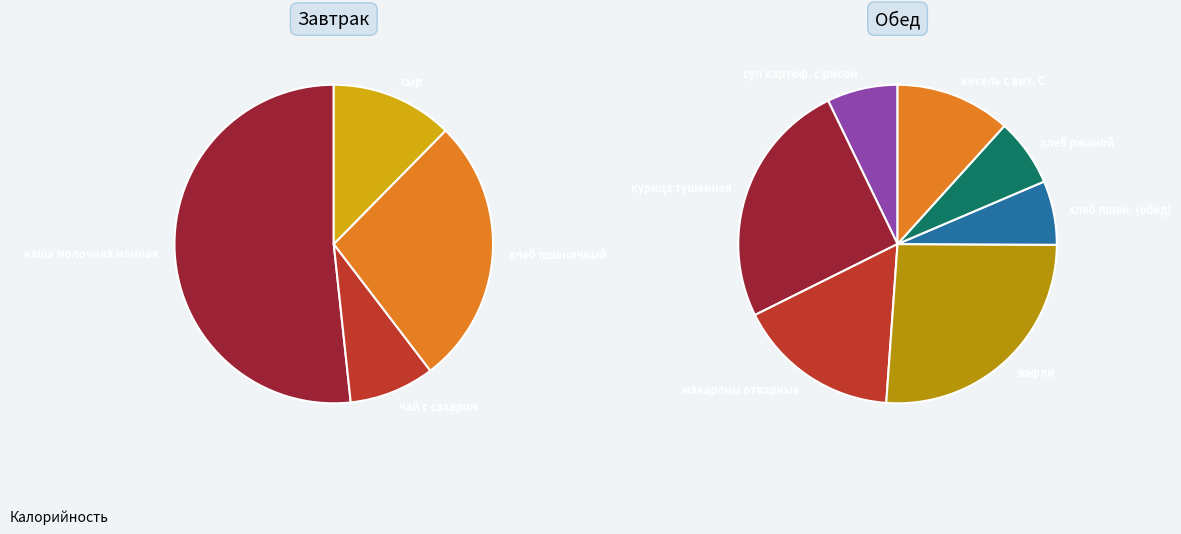

True or false: каша молочная манная accounts for 7% of the total.

False